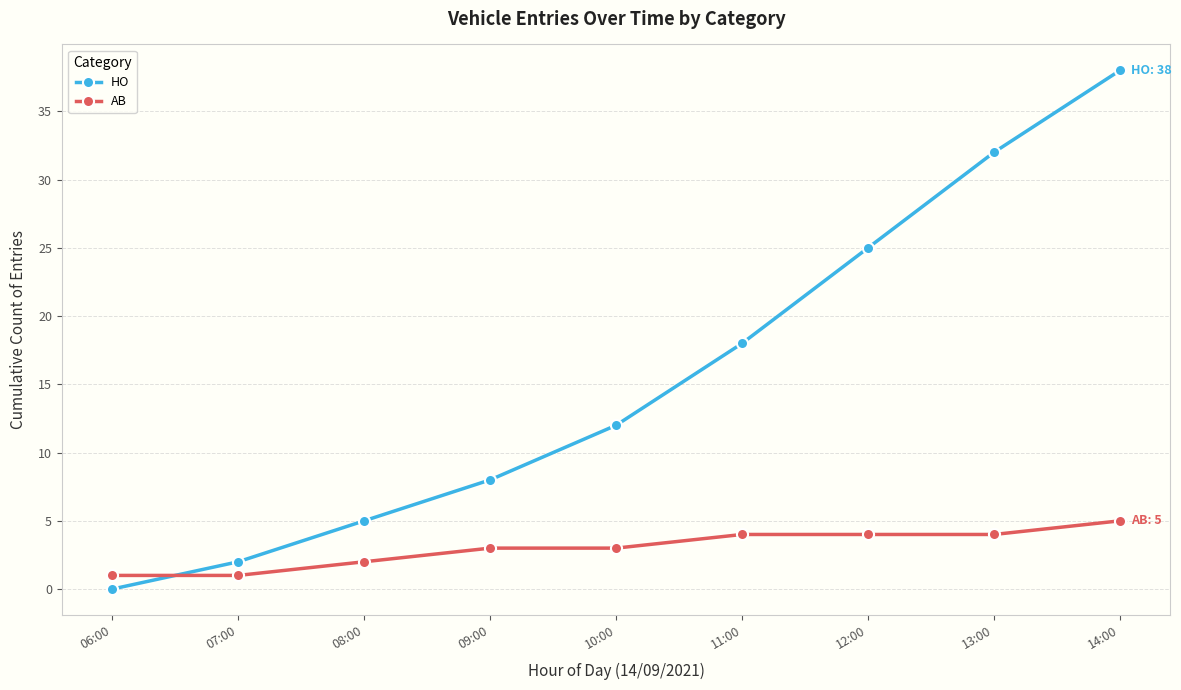

List the series in order of their overall mean, lowest first.

AB, HO